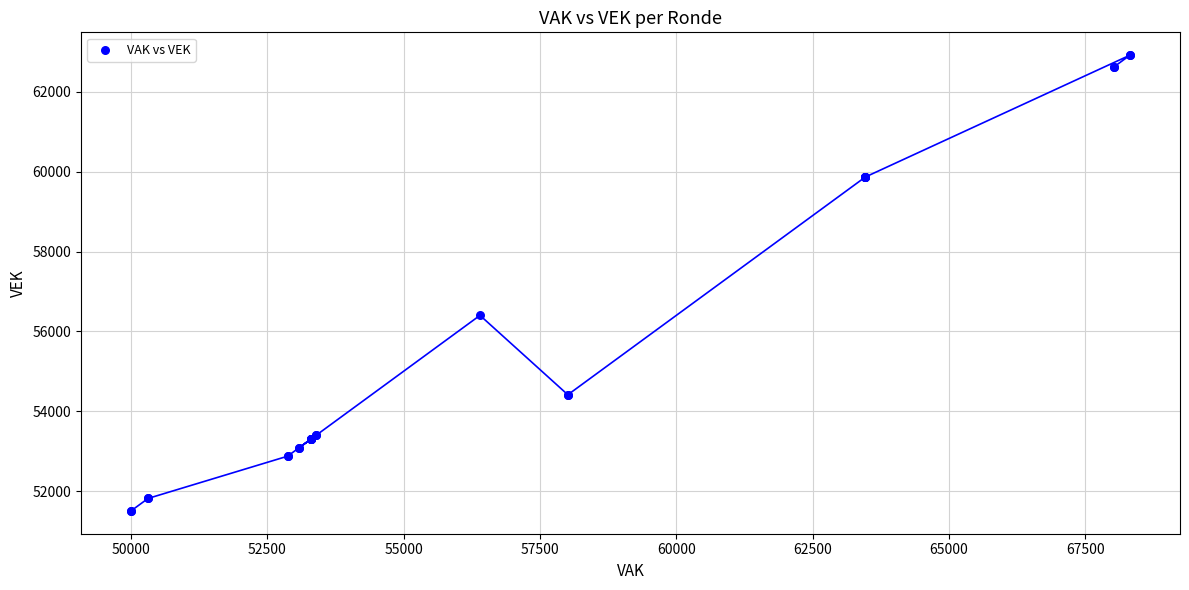

What Y value in the scatter plot is closest to 57211?

56401